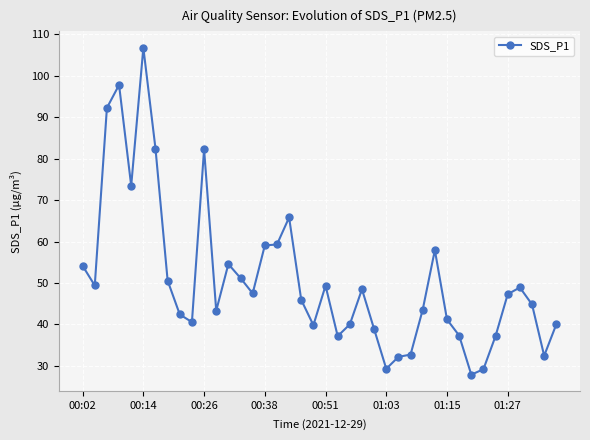

What is the minimum value shown in the chart?

27.9